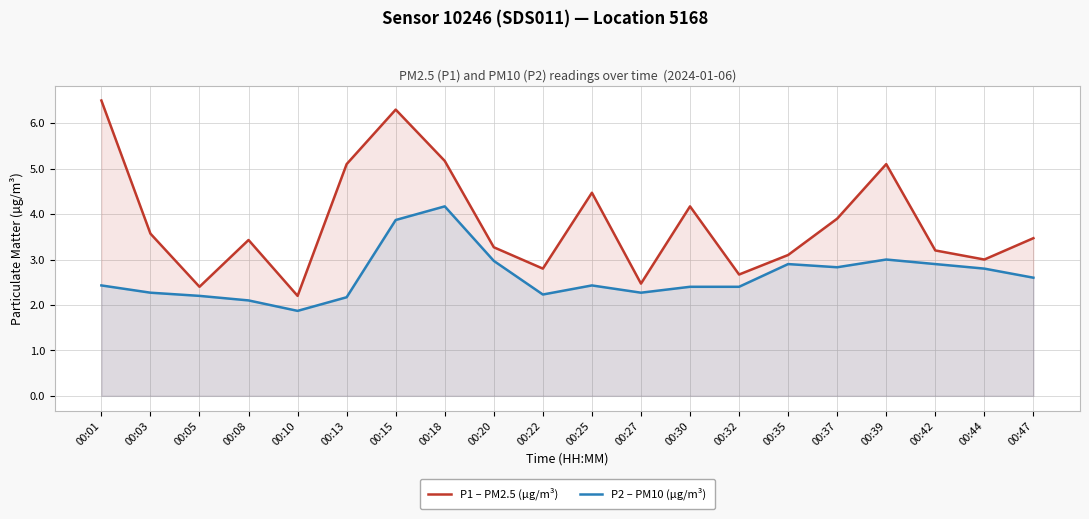

What is the total value across all series at 00:27?

4.7